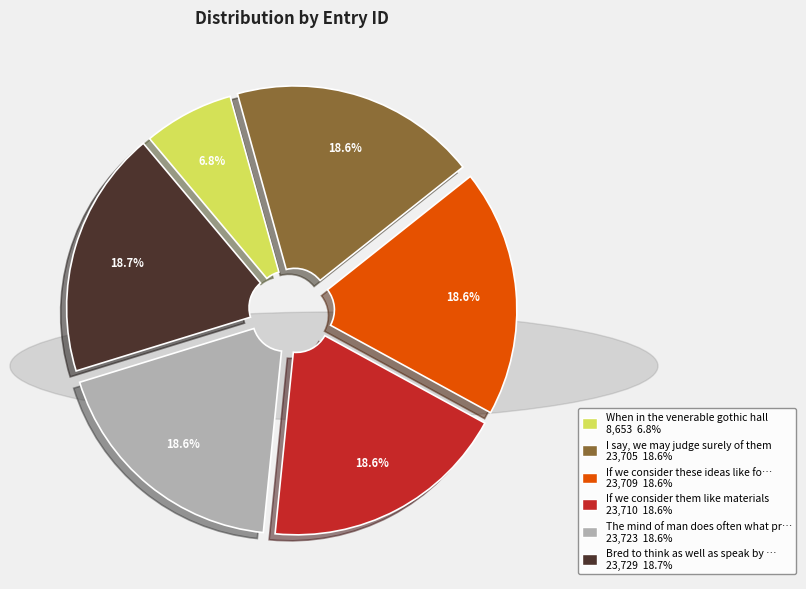

What portion of the pie excludes I say, we may judge surely of them 23,705 18.6%?

81.4%